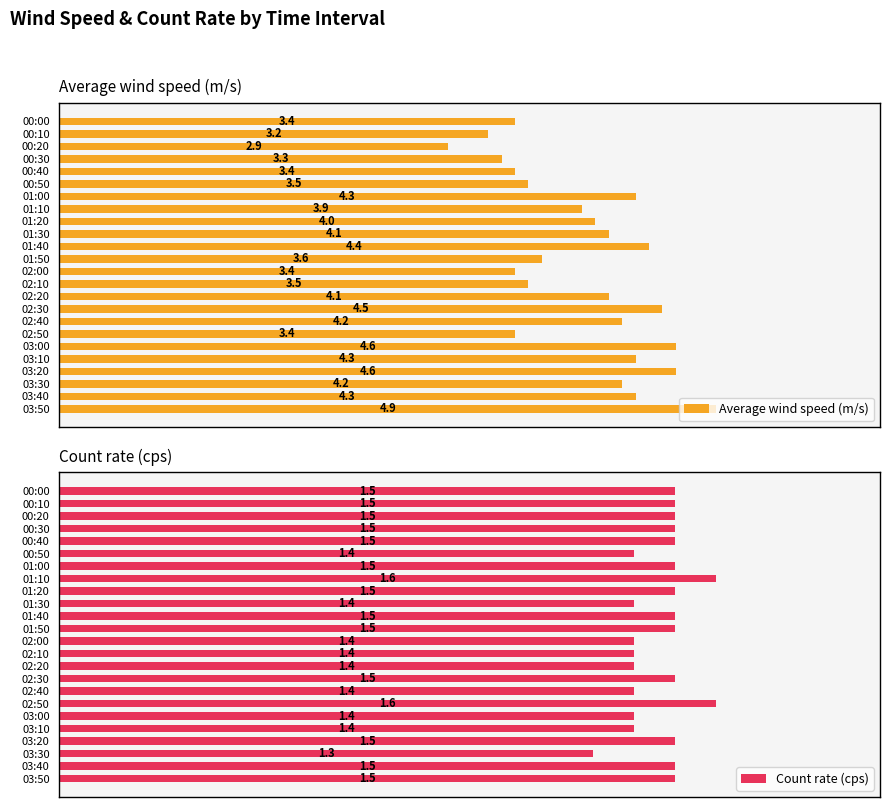

How many bars are there in each group?

2